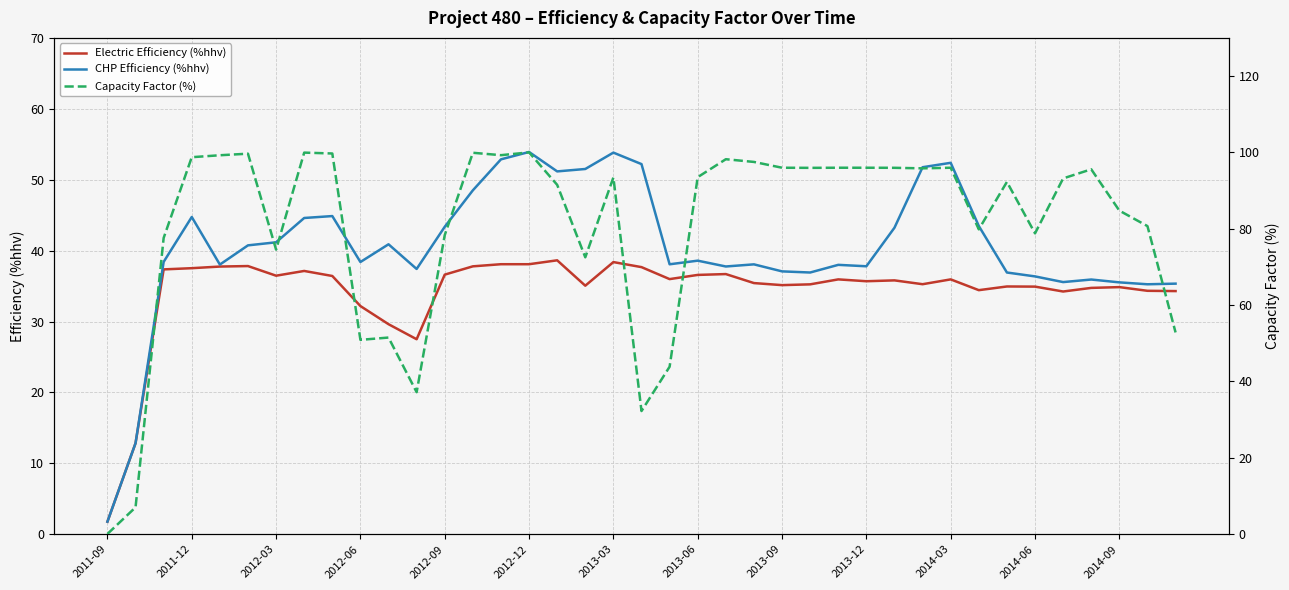

What is the difference between the maximum and minimum values in the Capacity Factor (%) series?

99.9